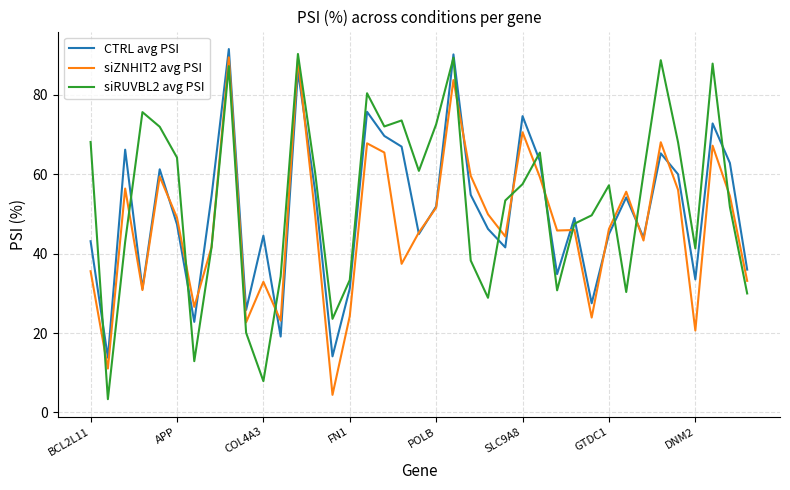

What is the maximum value for siRUVBL2 avg PSI?

90.3